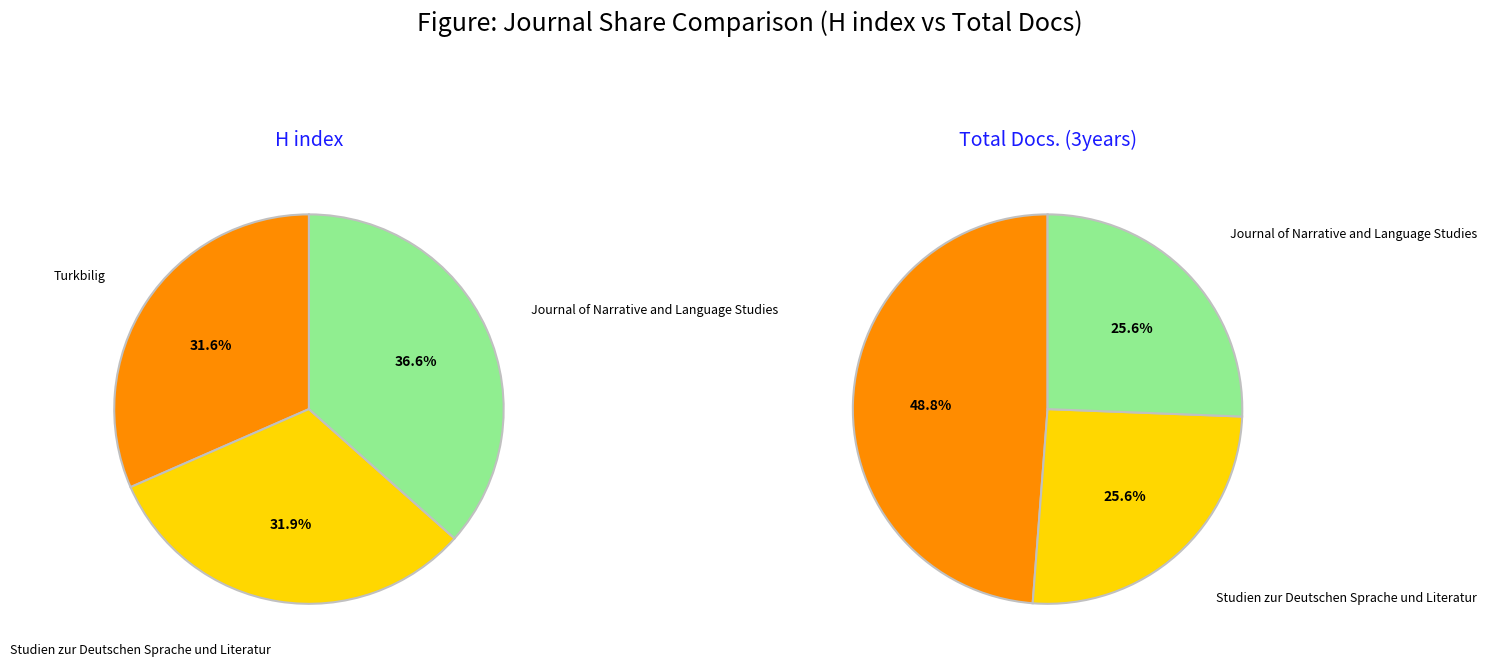

Rank the categories by value from highest to lowest.

Journal of Narrative and Language Studies, Studien zur Deutschen Sprache und Literatur, Turkbilig